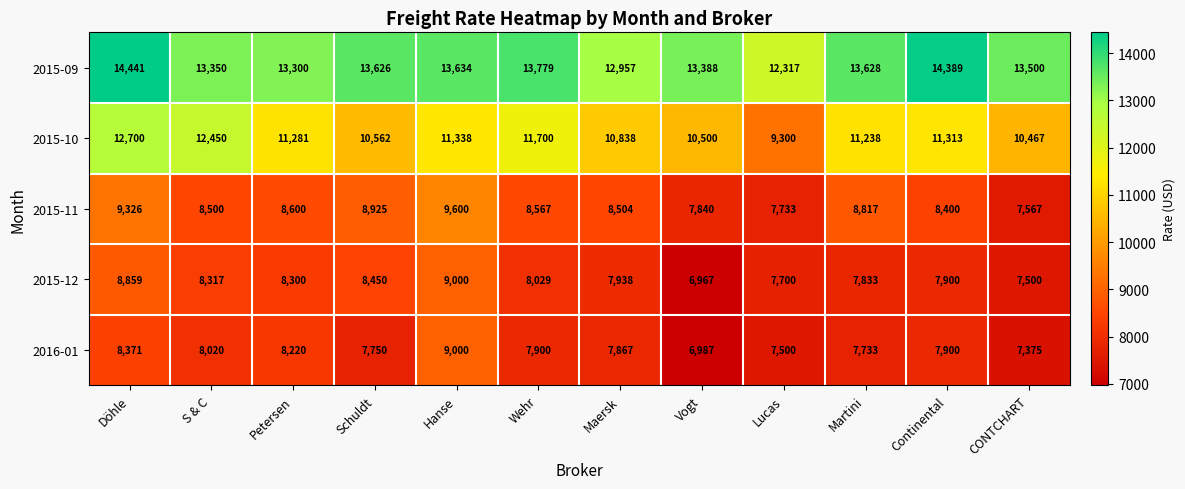

At which category is the sum across all series the highest?

Döhle